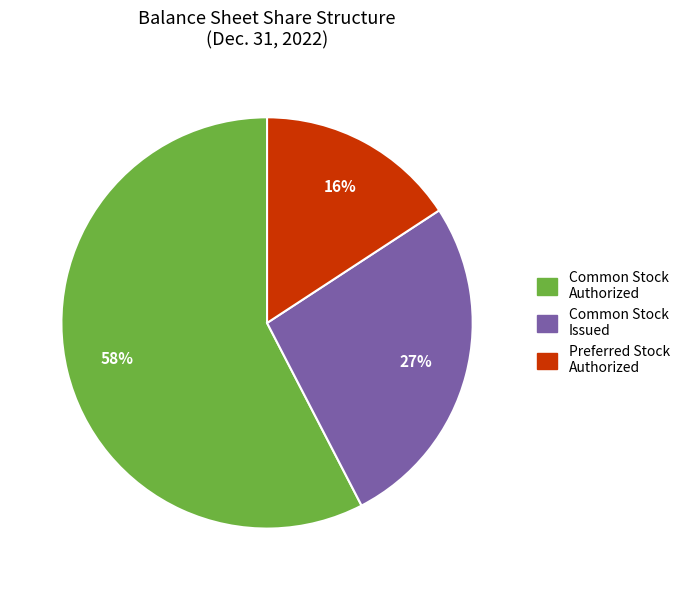

Is there any slice that represents more than half of the pie?

Yes